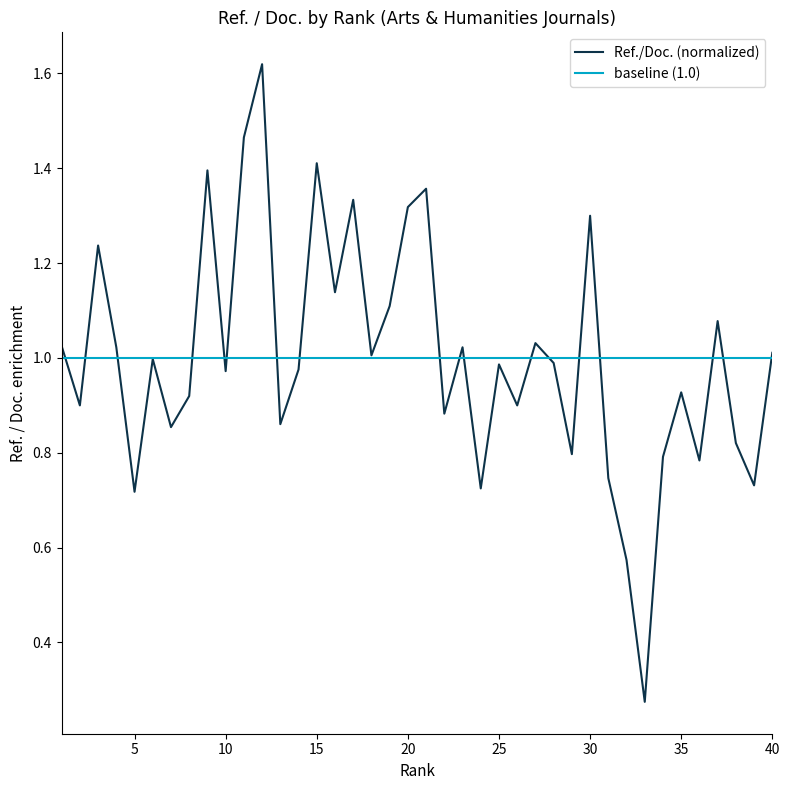

Which series has the largest range (max minus min)?

Ref./Doc. (normalized)